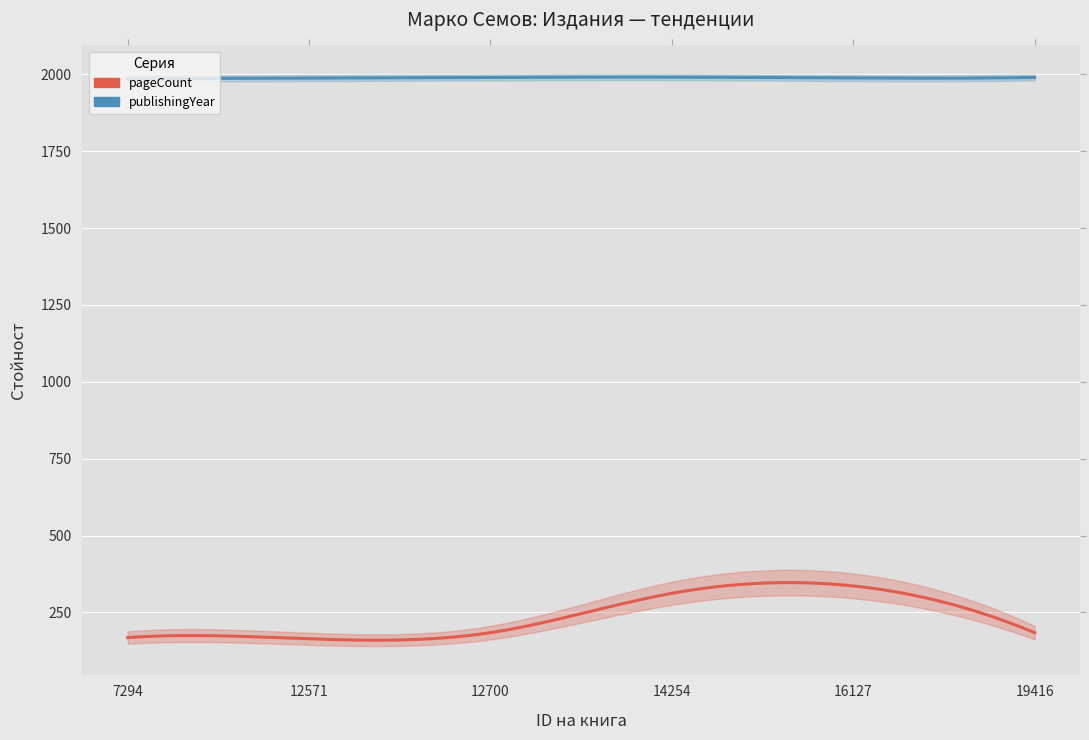

Which series has the widest spread of values?

pageCount